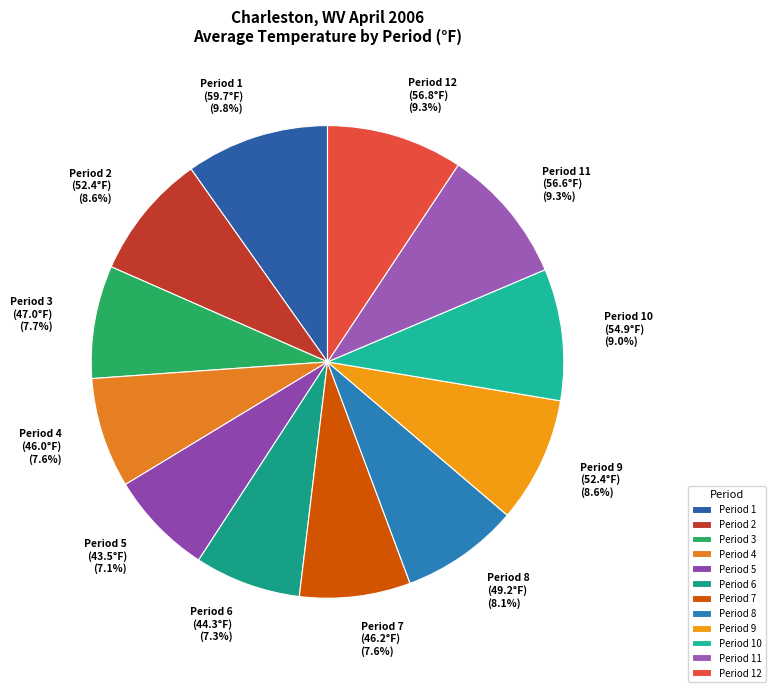

What percentage is the Period 8 slice, to the nearest percent?

8%